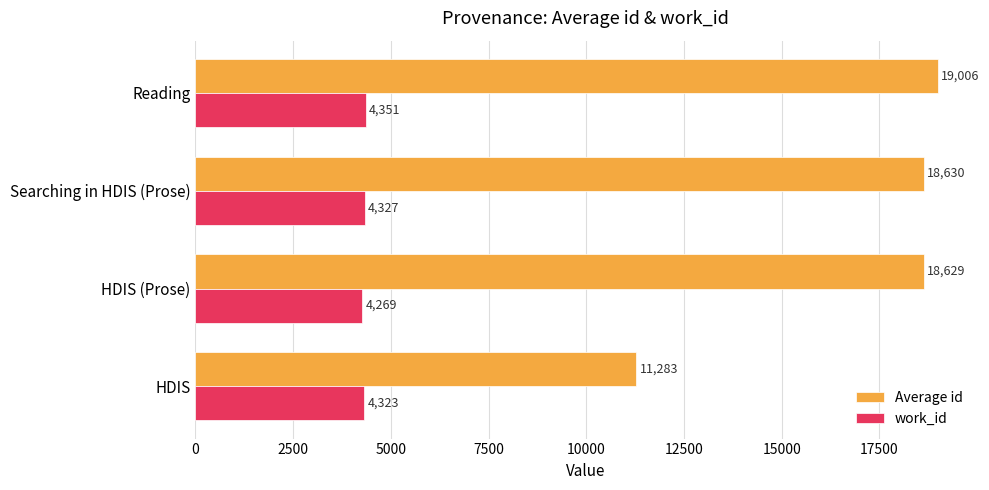

How many distinct data groups are displayed?

2